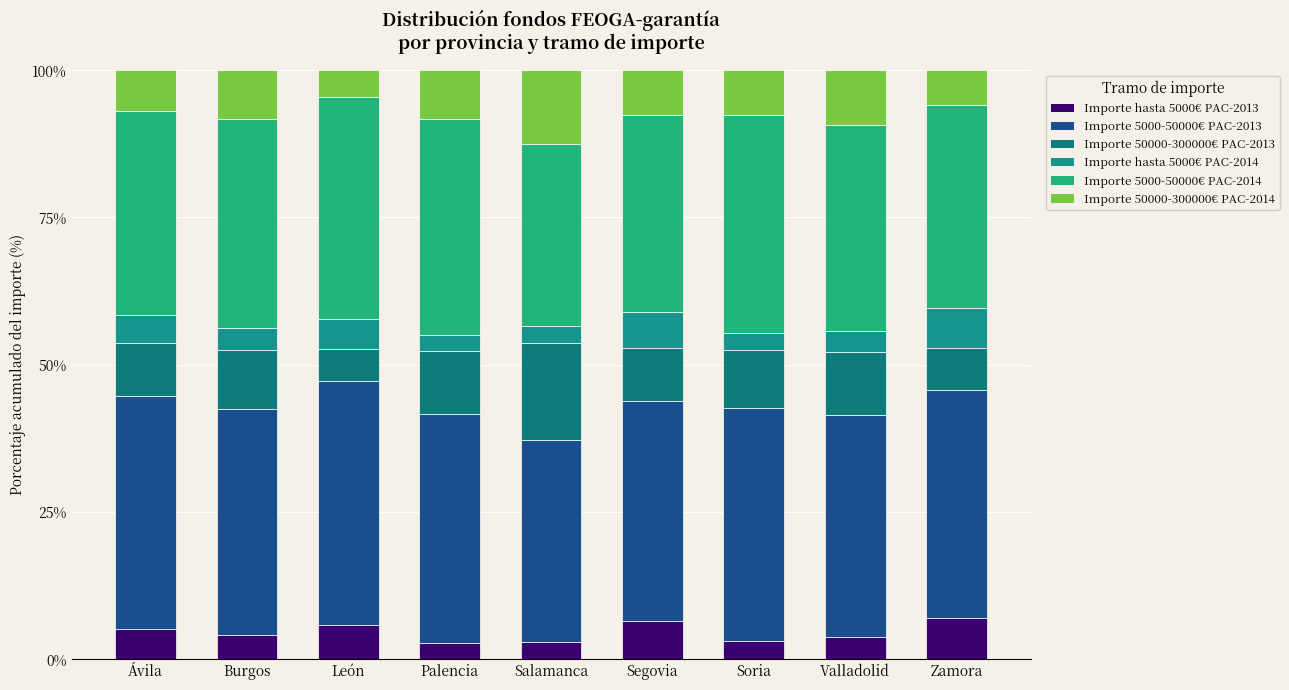

Where does the Importe 50000-300000€ PAC-2014 series first go above 7?

Burgos